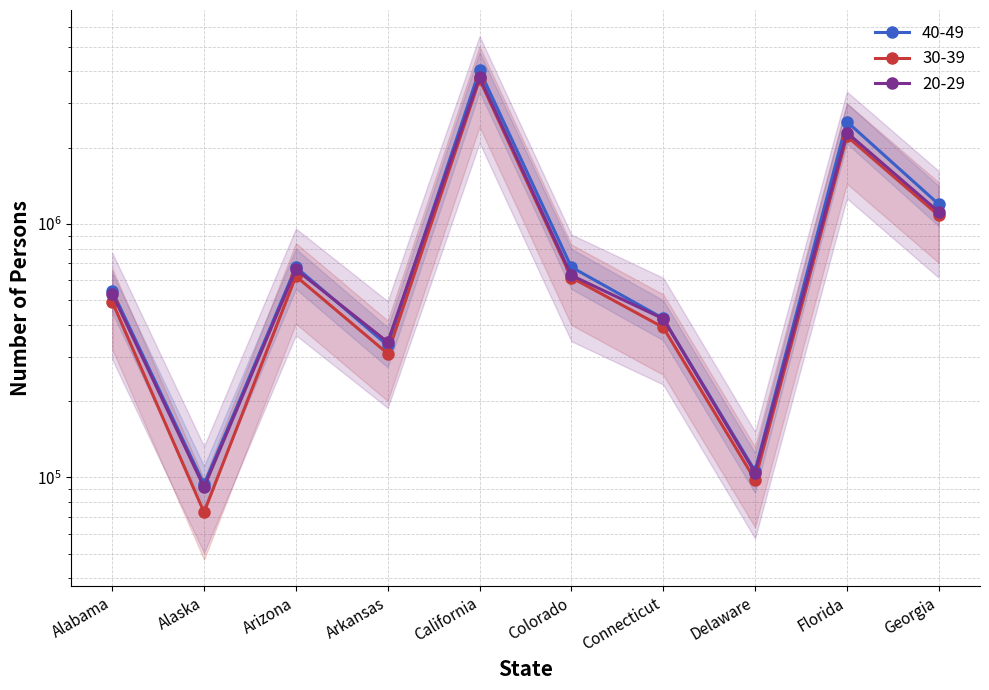

The value of 30-39 at Alaska is 95391. True or false?

False